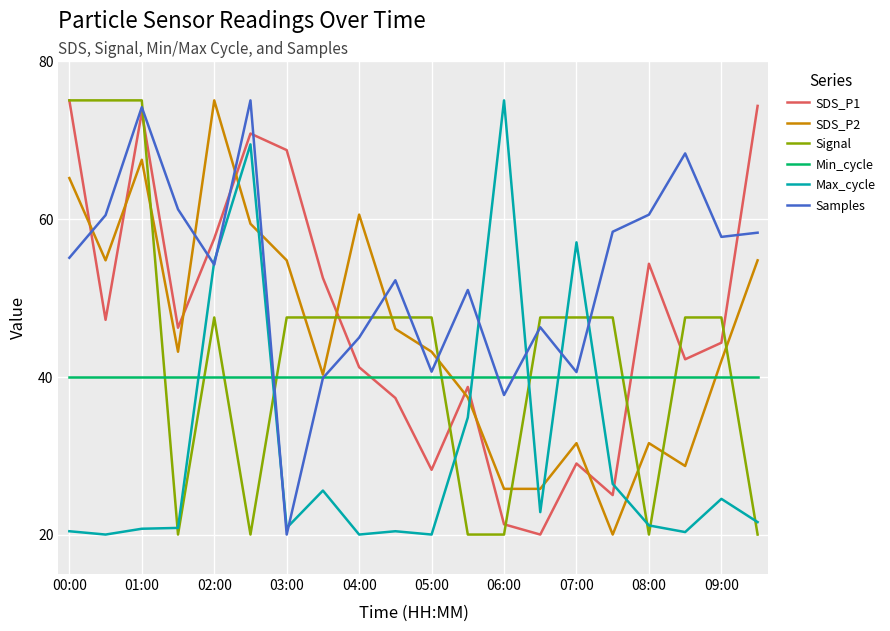

Which series ends up on top after the final intersection of SDS_P1 and SDS_P2?

SDS_P1